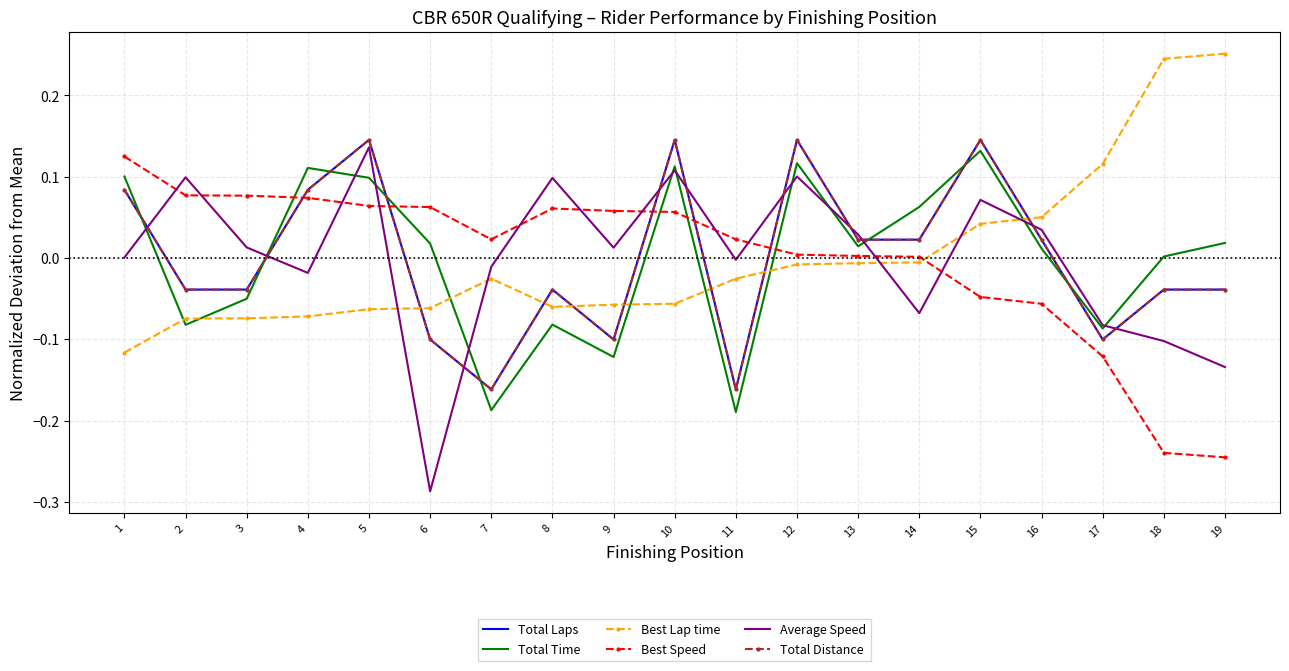

What is the approximate value of Total Distance at 5?

0.1